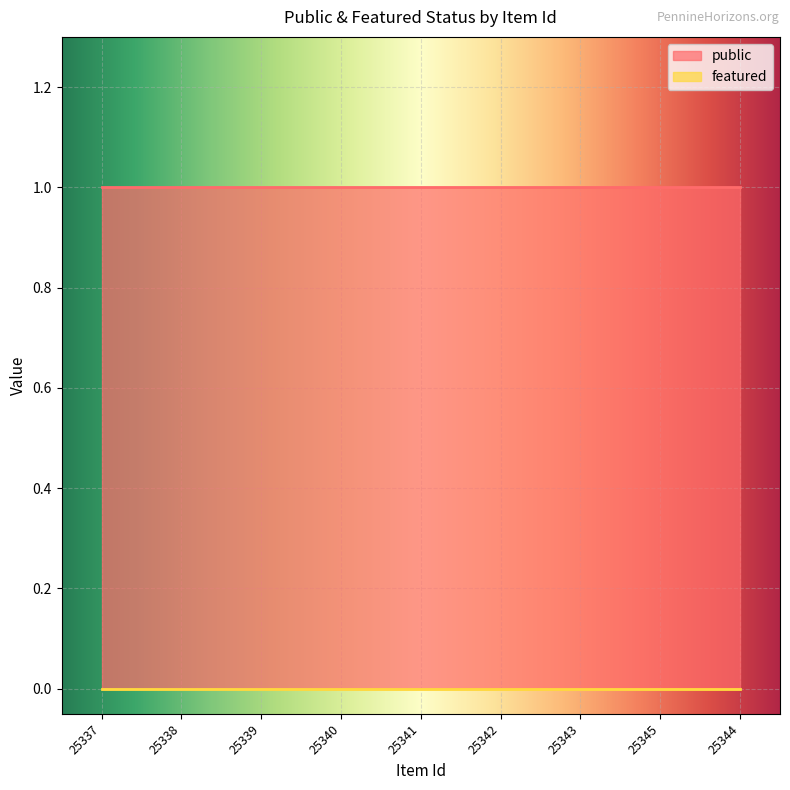

Reading left to right, extract all data points from this chart.

public: 25337=1	25338=1	25339=1	25340=1	25341=1	25342=1	25343=1	25345=1	25344=1
featured: 25337=0	25338=0	25339=0	25340=0	25341=0	25342=0	25343=0	25345=0	25344=0